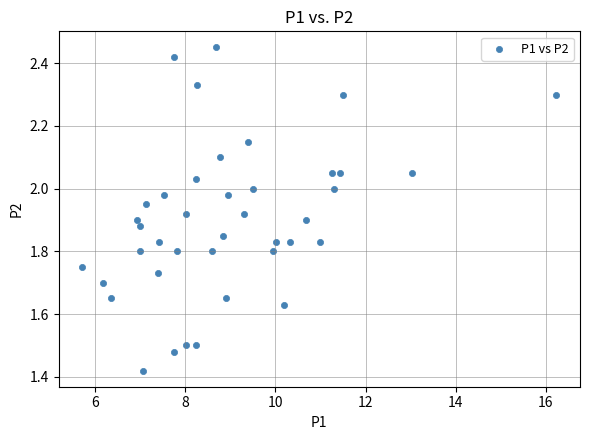

What is the range of X values (max minus min)?

10.5